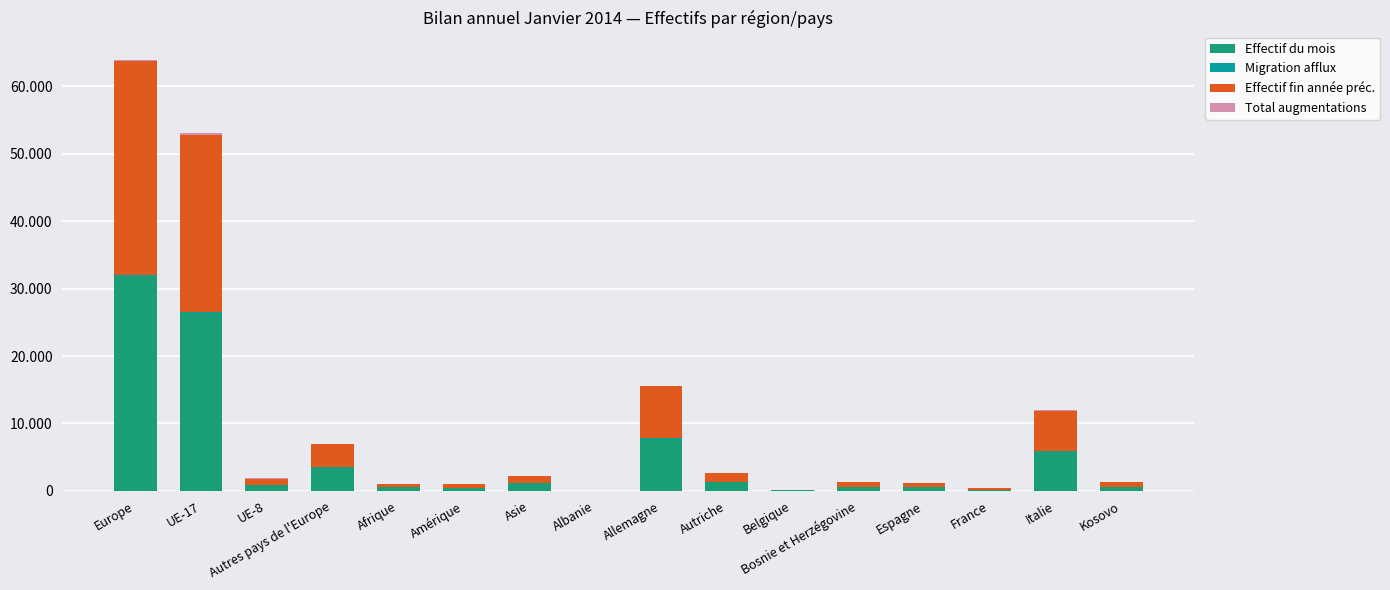

Are the bars horizontal?

No